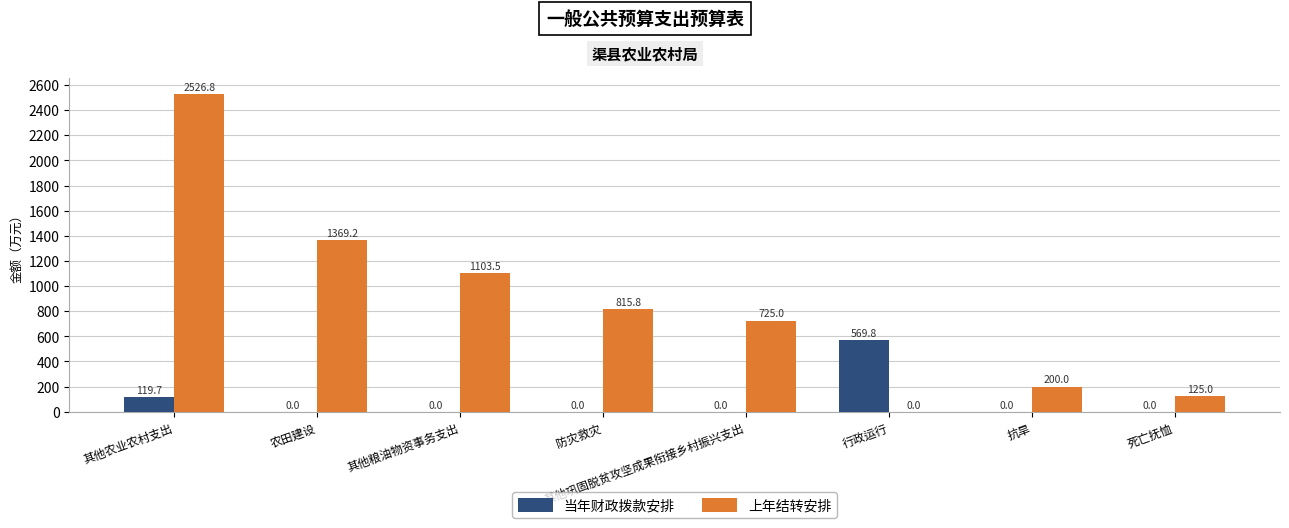

Reading left to right, extract all data points from this chart.

当年财政拨款安排: 119.7	0.0	0.0	0.0	0.0	569.8	0.0	0.0
上年结转安排: 2526.8	1369.2	1103.5	815.8	725.0	0.0	200.0	125.0